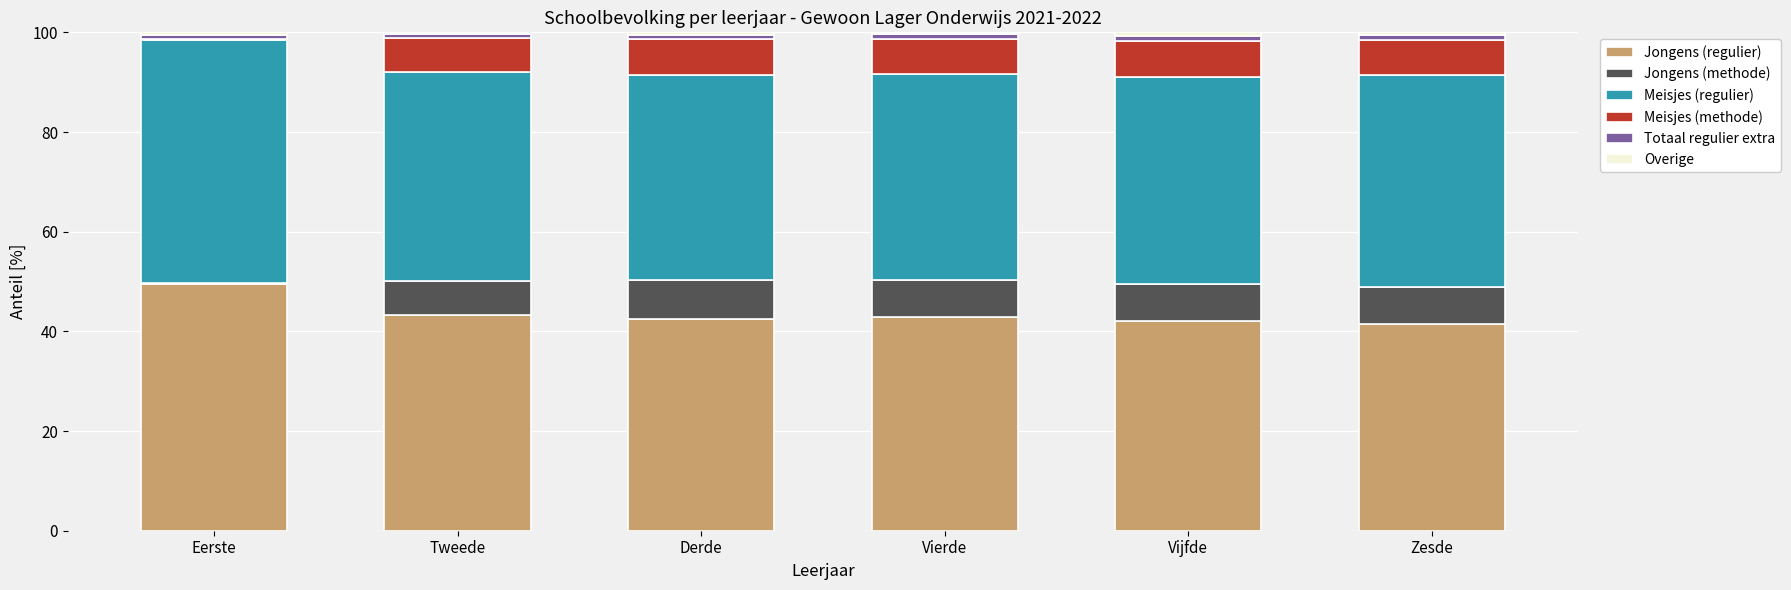

At which label does Jongens (regulier) reach its peak?

Eerste